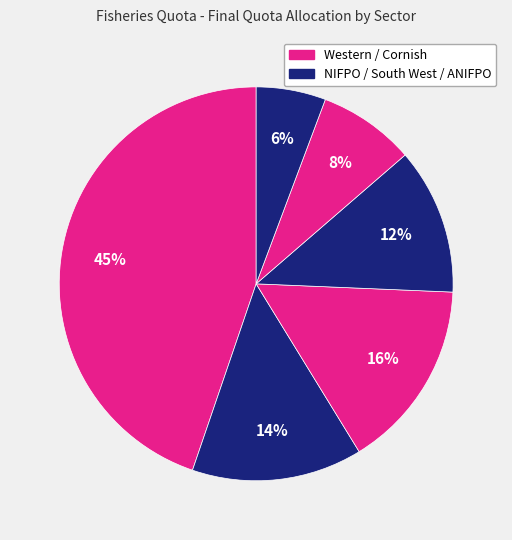

How many segments does this pie chart have?

6